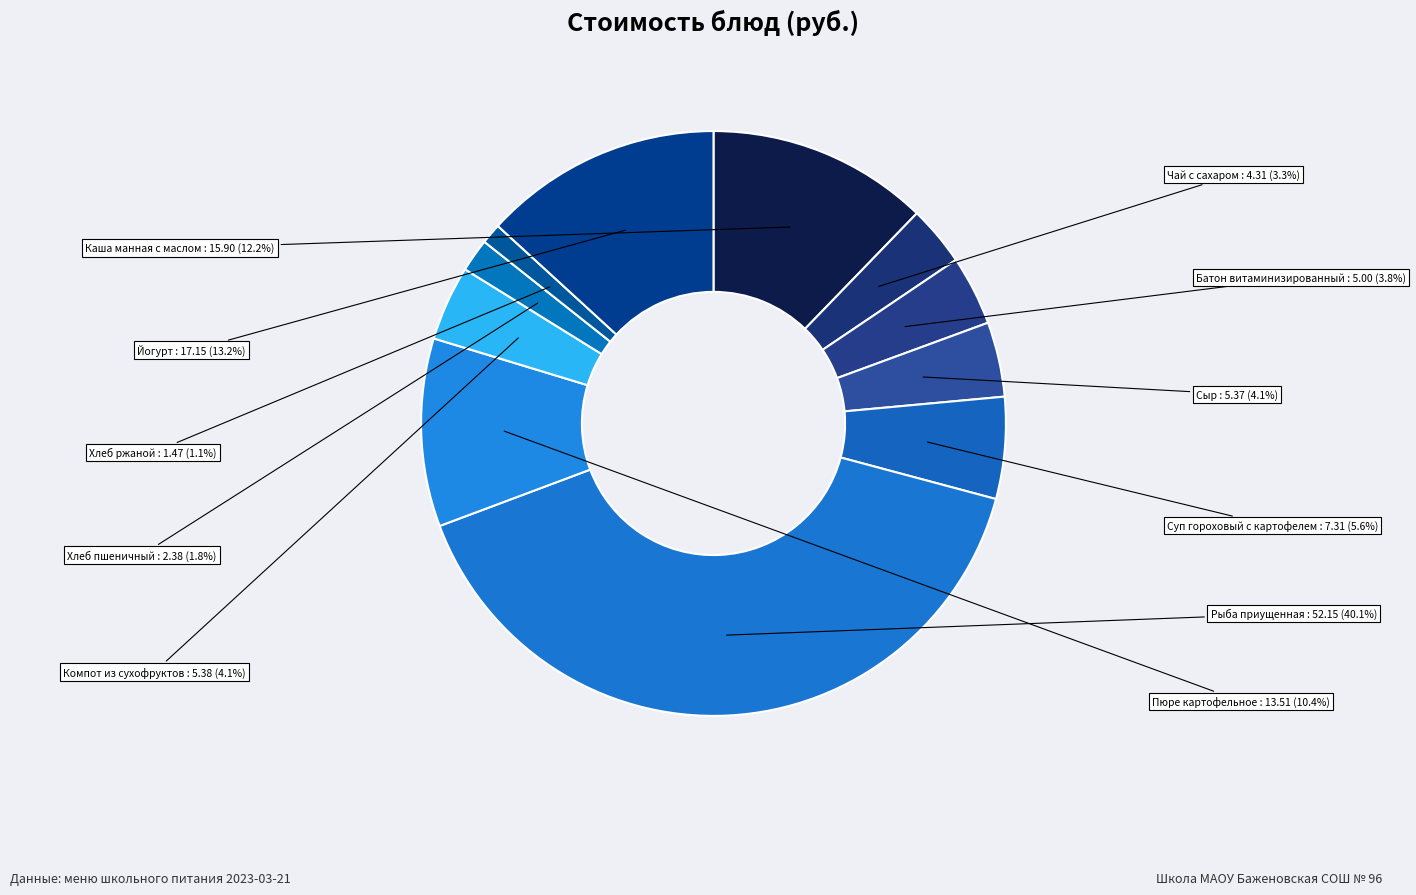

Rank the categories by value from highest to lowest.

Рыба приущенная, Йогурт, Каша манная с маслом, Пюре картофельное, Суп гороховый с картофелем, Компот из сухофруктов, Сыр, Батон витаминизированный, Чай с сахаром, Хлеб пшеничный, Хлеб ржаной